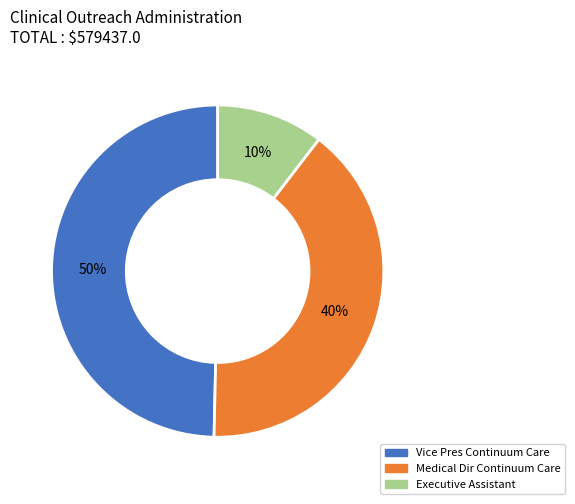

To the nearest percent, what percentage of the pie is Executive Assistant?

10%